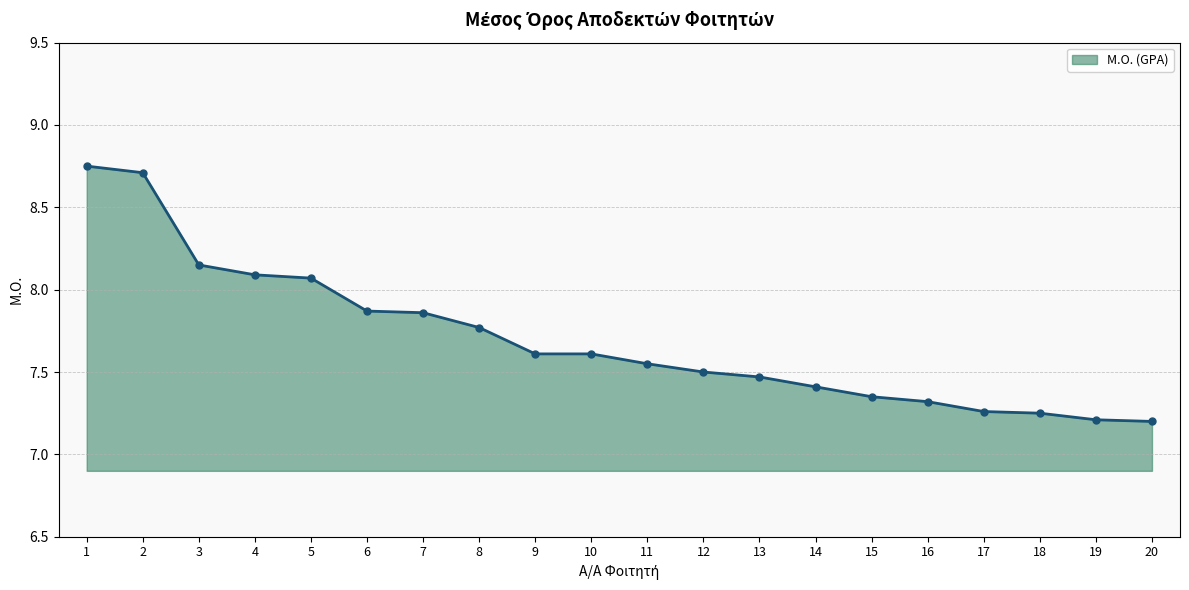

How many lines are shown in the chart?

1